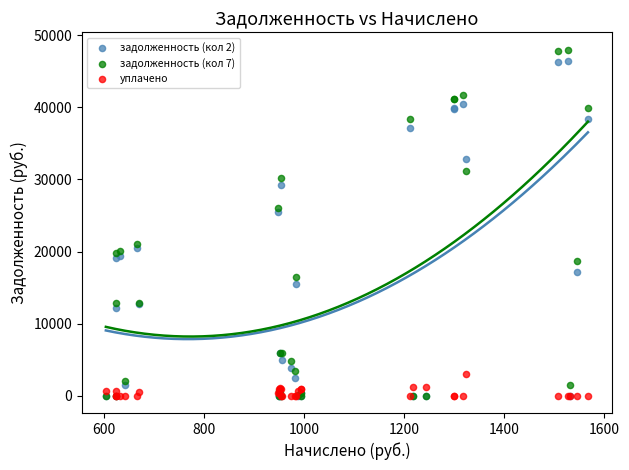

Across all series, what Y value is closest to 24000?

25488.4